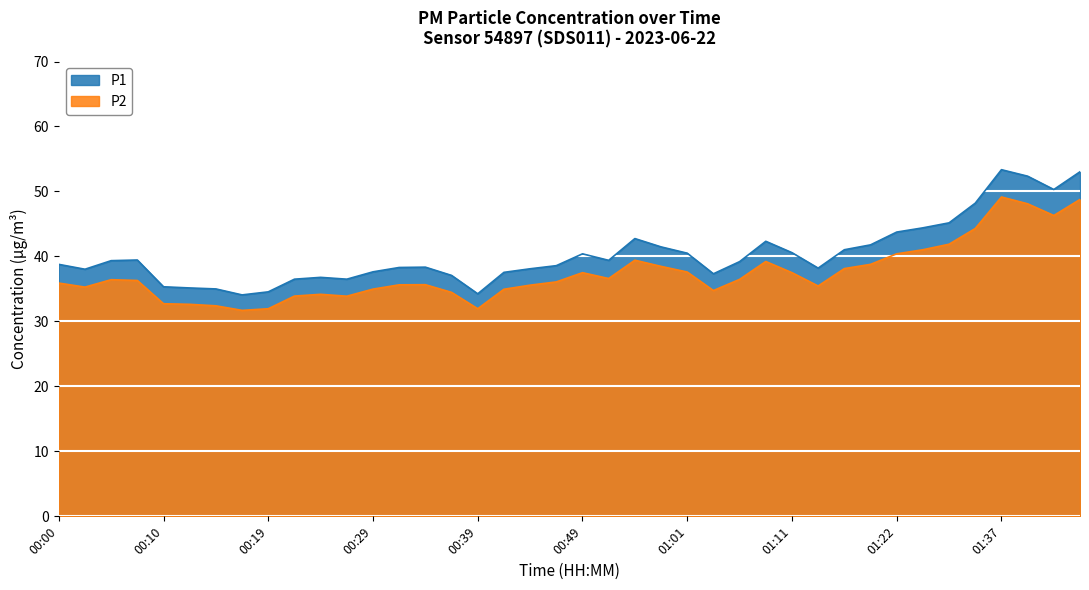

What is the approximate value of P2 at 00:34?

35.6